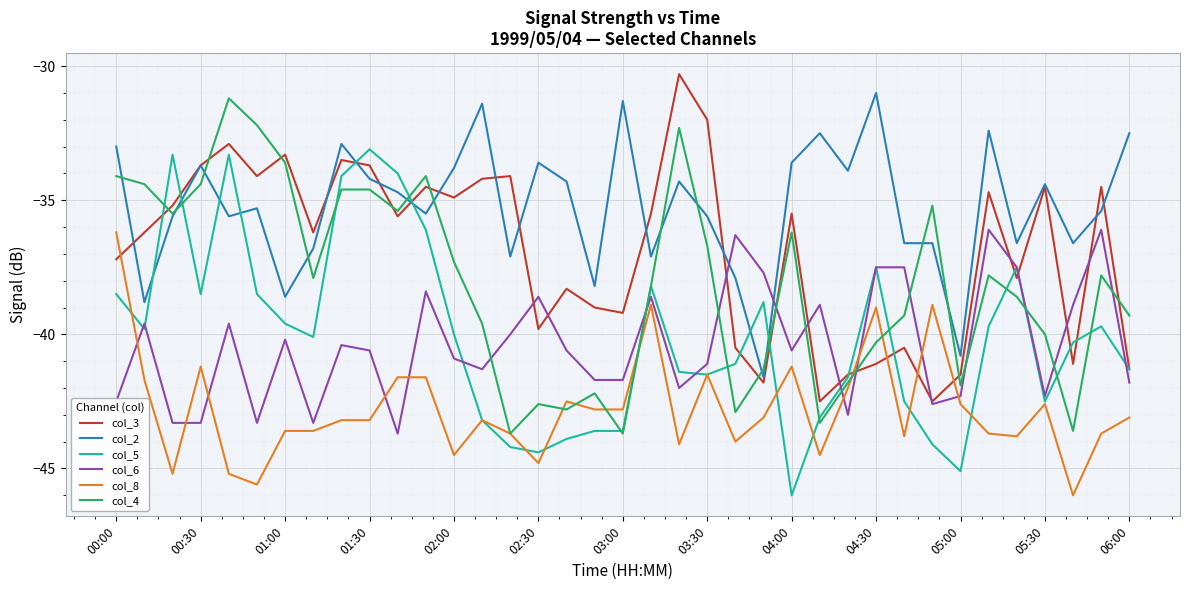

What is the maximum value for col_2?

-31.0